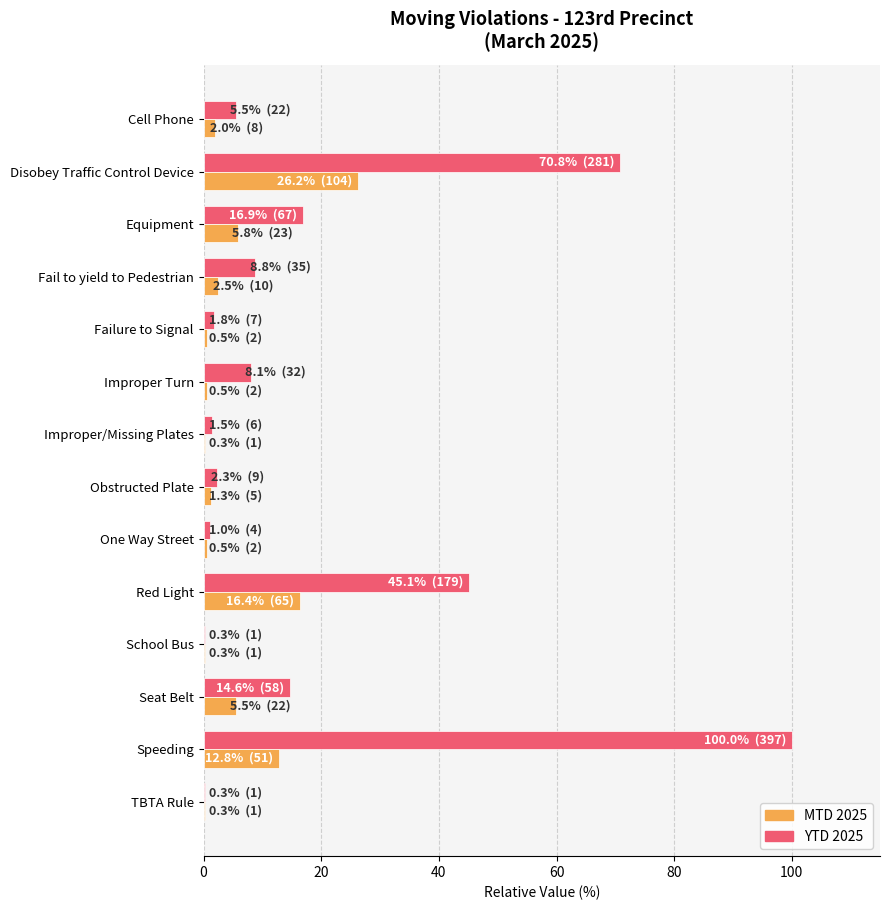

True or false: MTD 2025 has a value of 20.2 at Speeding.

False